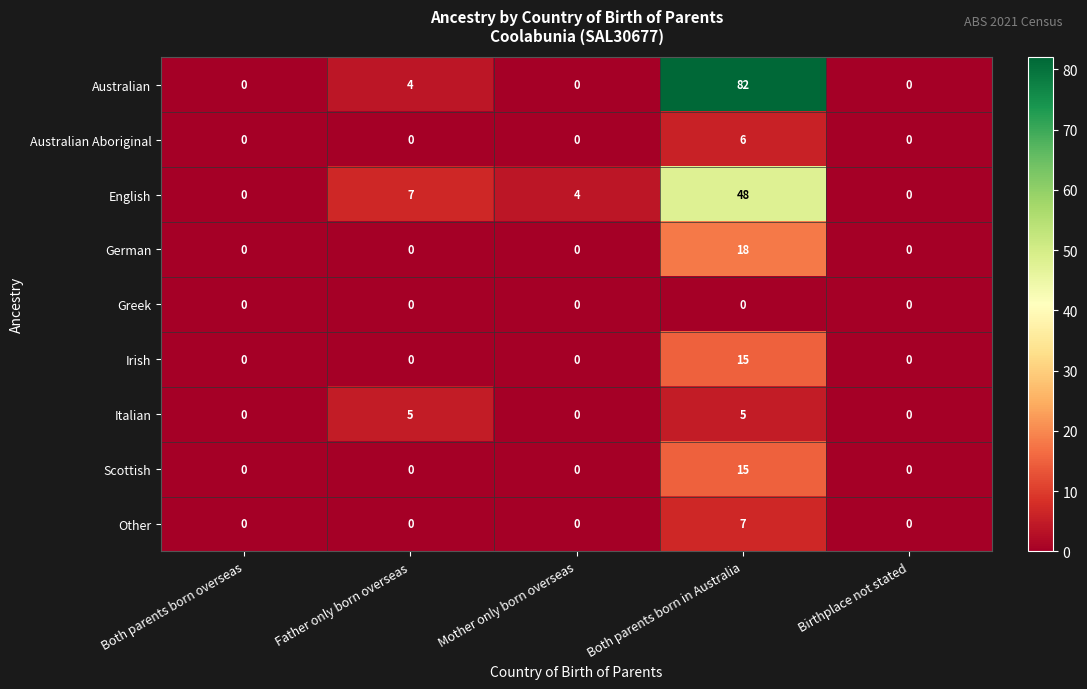

Which series has the largest range (max minus min)?

Australian